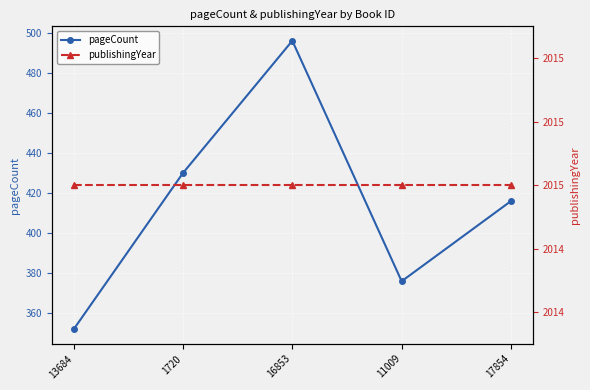

Is this an area chart (filled region under the line)?

No